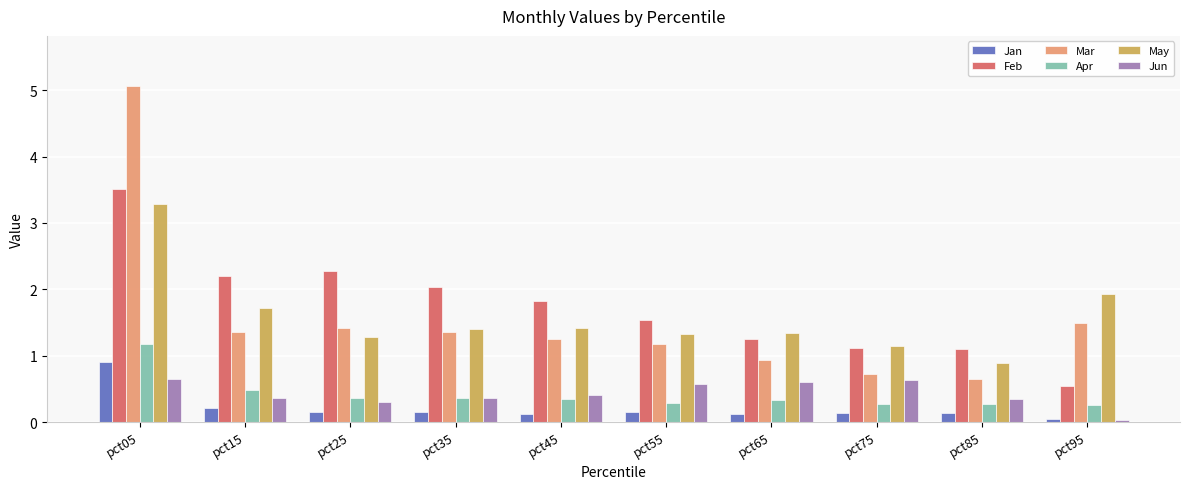

Is the value of Feb at pct55 greater than the value of Jun at pct75?

Yes